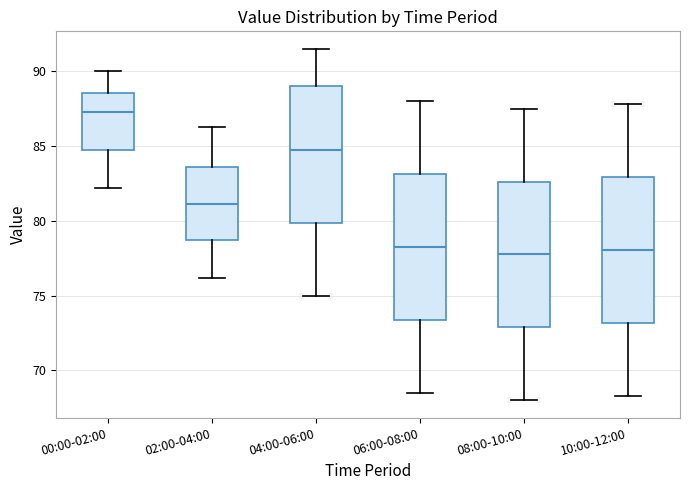

Where does the lower whisker of the box for 08:00-10:00 end on the y-axis? The values are not printed on the chart, so give them approximately, as read against the axis.

68.0